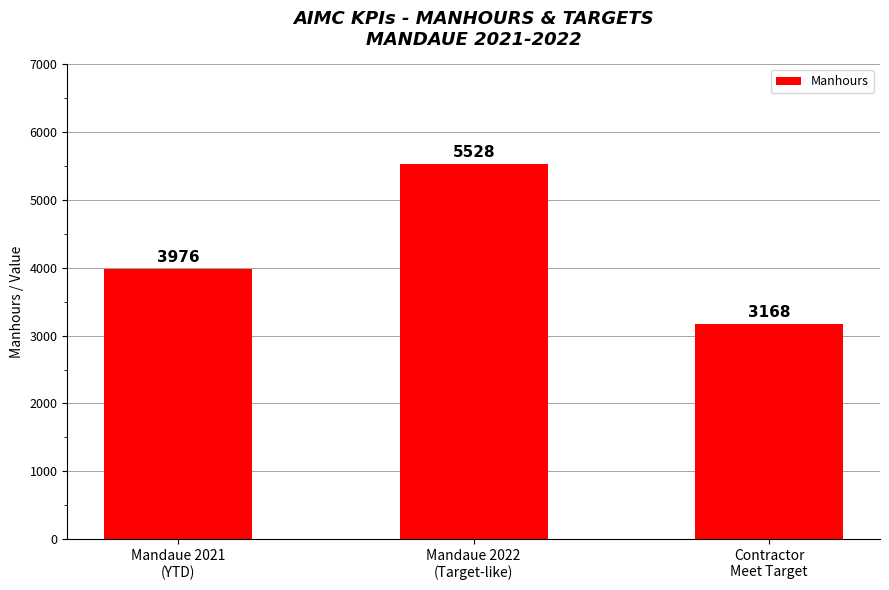

What is the minimum value shown in the chart?

3168